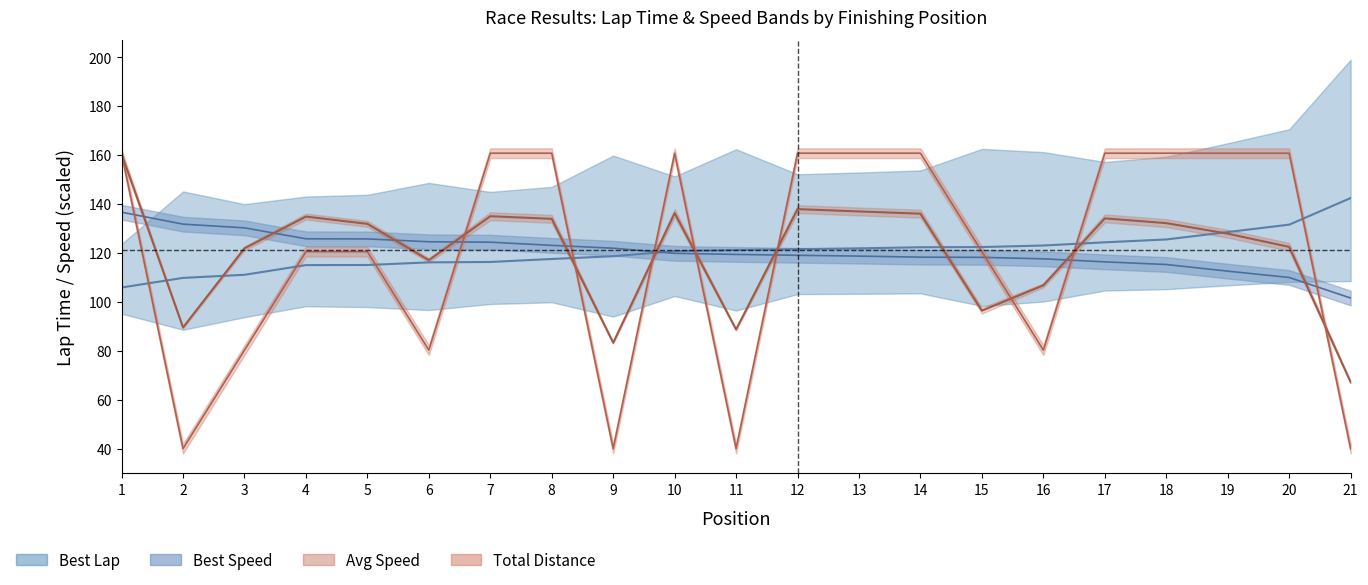

At which category does the chart reach its peak across all series?

1